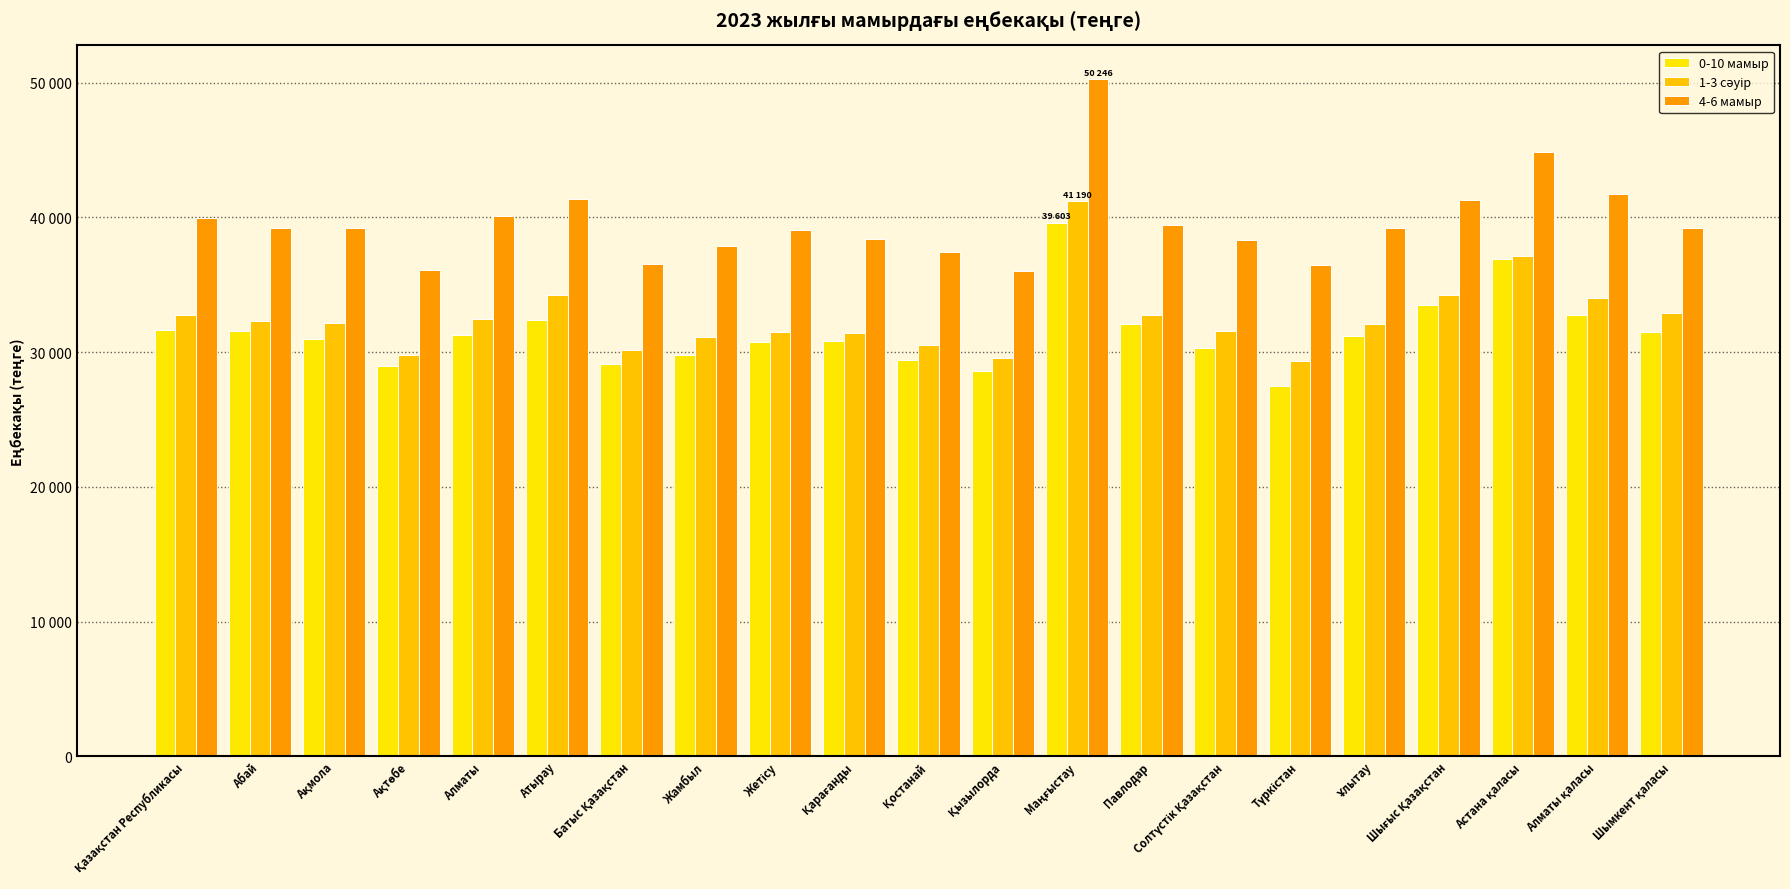

The 4-6 мамыр series shows 65228 at Астана қаласы. True or false?

False